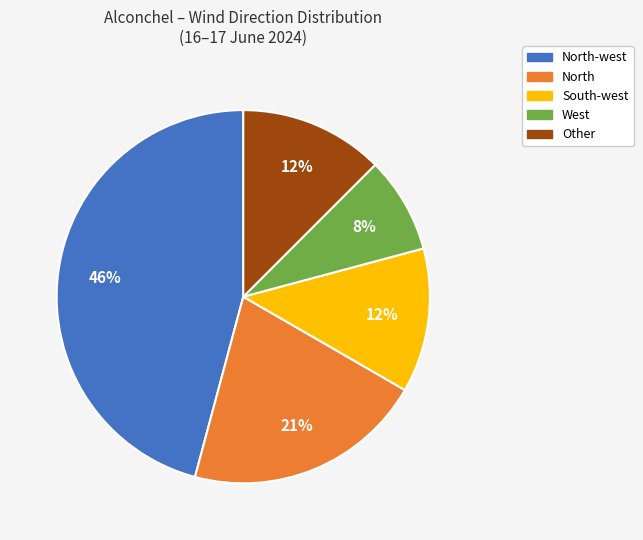

Is there a majority slice in this chart?

No